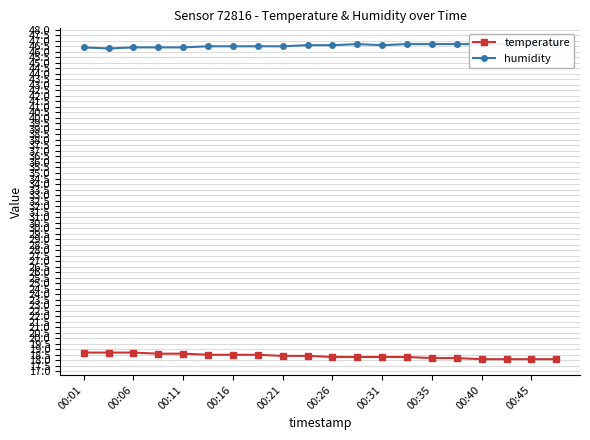

Is it true that humidity equals 82.2 at 15?

False